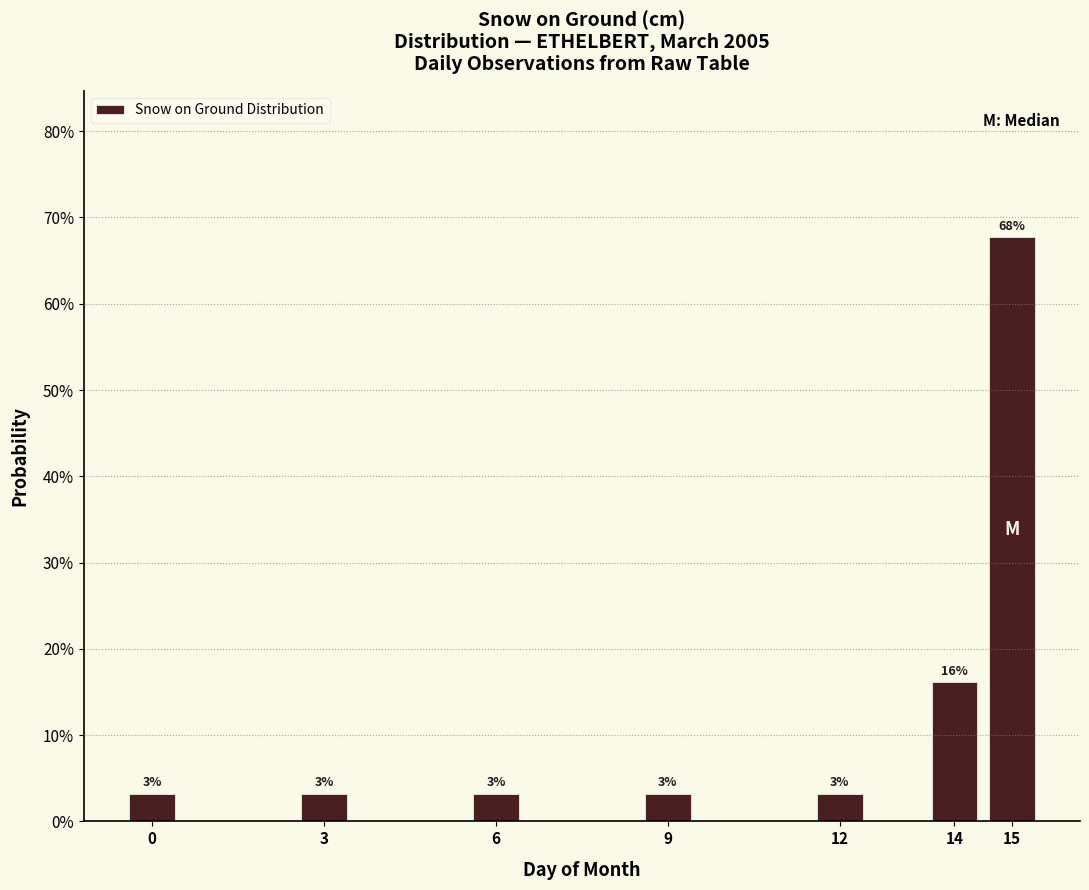

Does the chart contain any negative values?

No